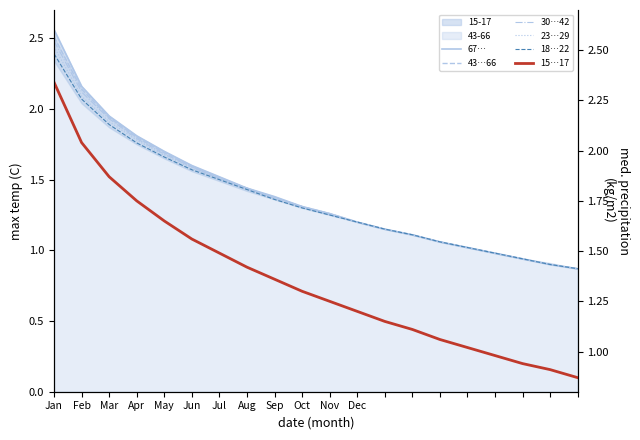

True or false: 67… has a value of 0.6 at 19.

False